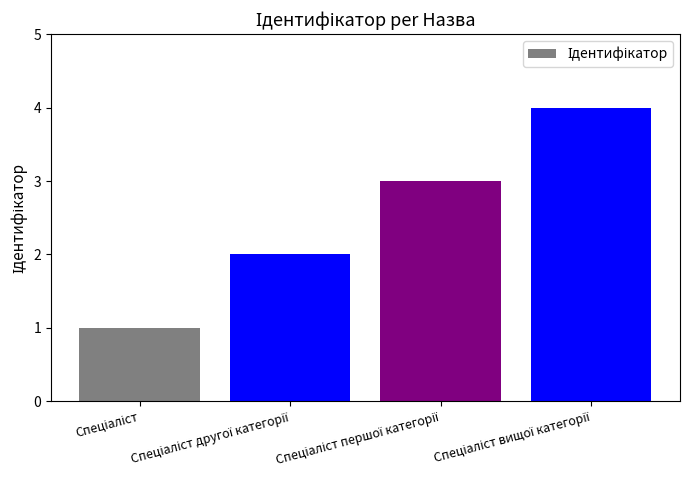

What is the sum of all values?

10